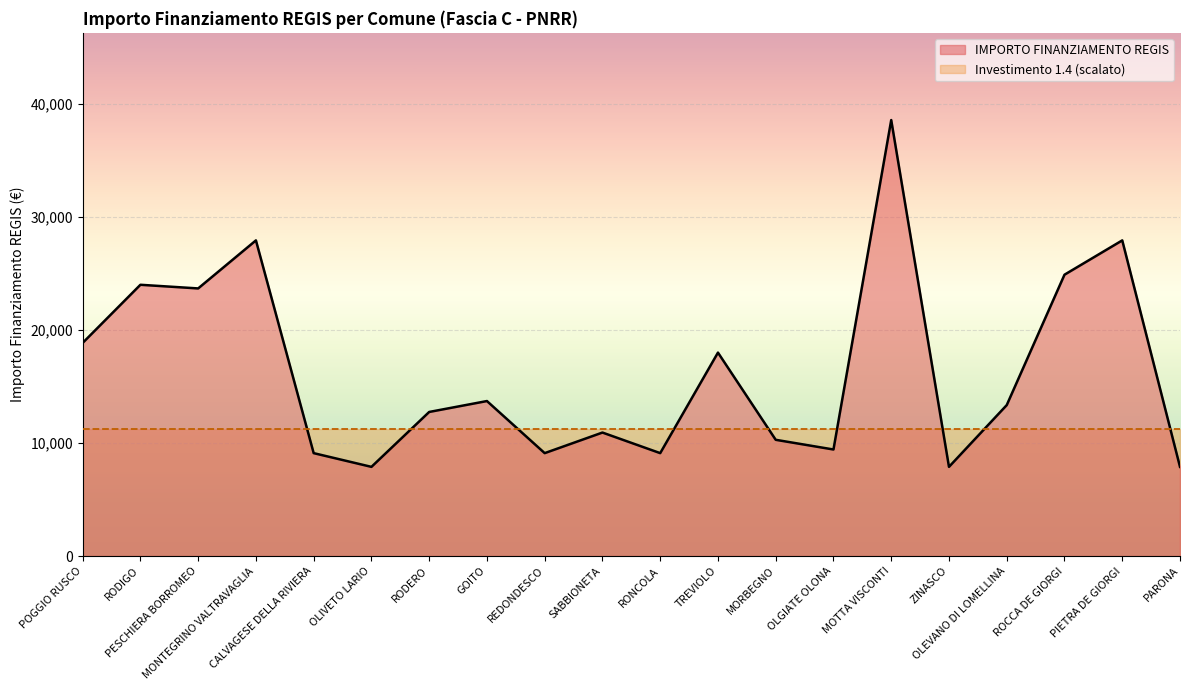

True or false: the data has more than 1 interior local peaks.

True